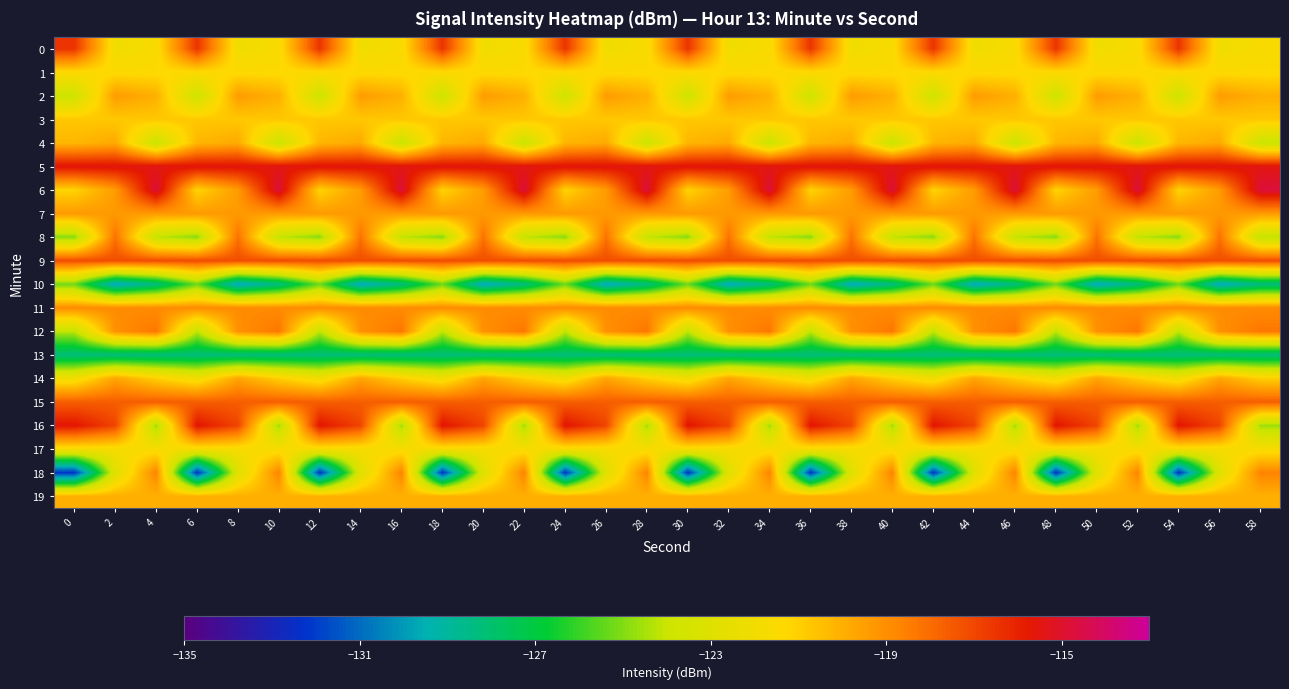

Reading left to right, list all the values displayed in this chart.

0: 0=-116.5	2=-122.0	4=-121.7	6=-116.5	8=-122.0	10=-121.7	12=-116.5	14=-122.0	16=-121.7	18=-116.5	20=-122.0	22=-121.7	24=-116.5	26=-122.0	28=-121.7	30=-116.5	32=-122.0	34=-121.7	36=-116.5	38=-122.0	40=-121.7	42=-116.5	44=-122.0	46=-121.7	48=-116.5	50=-122.0	52=-121.7	54=-116.5	56=-122.0	58=-121.7
1: 0=-121.4	2=-121.4	4=-121.4	6=-121.4	8=-121.4	10=-121.4	12=-121.4	14=-121.4	16=-121.4	18=-121.4	20=-121.4	22=-121.4	24=-121.4	26=-121.4	28=-121.4	30=-121.4	32=-121.4	34=-121.4	36=-121.4	38=-121.4	40=-121.4	42=-121.4	44=-121.4	46=-121.4	48=-121.4	50=-121.4	52=-121.4	54=-121.4	56=-121.4	58=-121.4
2: 0=-123.9	2=-119.4	4=-120.0	6=-123.9	8=-119.4	10=-120.0	12=-123.9	14=-119.4	16=-120.0	18=-123.9	20=-119.4	22=-120.0	24=-123.9	26=-119.4	28=-120.0	30=-123.9	32=-119.4	34=-120.0	36=-123.9	38=-119.4	40=-120.0	42=-123.9	44=-119.4	46=-120.0	48=-123.9	50=-119.4	52=-120.0	54=-123.9	56=-119.4	58=-120.0
3: 0=-120.7	2=-120.7	4=-120.7	6=-120.7	8=-120.7	10=-120.7	12=-120.7	14=-120.7	16=-120.7	18=-120.7	20=-120.7	22=-120.7	24=-120.7	26=-120.7	28=-120.7	30=-120.7	32=-120.7	34=-120.7	36=-120.7	38=-120.7	40=-120.7	42=-120.7	44=-120.7	46=-120.7	48=-120.7	50=-120.7	52=-120.7	54=-120.7	56=-120.7	58=-120.7
4: 0=-120.2	2=-119.8	4=-124.0	6=-120.2	8=-119.8	10=-124.0	12=-120.2	14=-119.8	16=-124.0	18=-120.2	20=-119.8	22=-124.0	24=-120.2	26=-119.8	28=-124.0	30=-120.2	32=-119.8	34=-124.0	36=-120.2	38=-119.8	40=-124.0	42=-120.2	44=-119.8	46=-124.0	48=-120.2	50=-119.8	52=-124.0	54=-120.2	56=-119.8	58=-124.0
5: 0=-115.5	2=-115.5	4=-115.5	6=-115.5	8=-115.5	10=-115.5	12=-115.5	14=-115.5	16=-115.5	18=-115.5	20=-115.5	22=-115.5	24=-115.5	26=-115.5	28=-115.5	30=-115.5	32=-115.5	34=-115.5	36=-115.5	38=-115.5	40=-115.5	42=-115.5	44=-115.5	46=-115.5	48=-115.5	50=-115.5	52=-115.5	54=-115.5	56=-115.5	58=-115.5
6: 0=-121.1	2=-119.4	4=-114.7	6=-121.1	8=-119.4	10=-114.7	12=-121.1	14=-119.4	16=-114.7	18=-121.1	20=-119.4	22=-114.7	24=-121.1	26=-119.4	28=-114.7	30=-121.1	32=-119.4	34=-114.7	36=-121.1	38=-119.4	40=-114.7	42=-121.1	44=-119.4	46=-114.7	48=-121.1	50=-119.4	52=-114.7	54=-121.1	56=-119.4	58=-114.7
7: 0=-119.3	2=-119.3	4=-119.3	6=-119.3	8=-119.3	10=-119.3	12=-119.3	14=-119.3	16=-119.3	18=-119.3	20=-119.3	22=-119.3	24=-119.3	26=-119.3	28=-119.3	30=-119.3	32=-119.3	34=-119.3	36=-119.3	38=-119.3	40=-119.3	42=-119.3	44=-119.3	46=-119.3	48=-119.3	50=-119.3	52=-119.3	54=-119.3	56=-119.3	58=-119.3
8: 0=-124.9	2=-118.2	4=-124.1	6=-124.9	8=-118.2	10=-124.1	12=-124.9	14=-118.2	16=-124.1	18=-124.9	20=-118.2	22=-124.1	24=-124.9	26=-118.2	28=-124.1	30=-124.9	32=-118.2	34=-124.1	36=-124.9	38=-118.2	40=-124.1	42=-124.9	44=-118.2	46=-124.1	48=-124.9	50=-118.2	52=-124.1	54=-124.9	56=-118.2	58=-124.1
9: 0=-117.1	2=-117.1	4=-117.1	6=-117.1	8=-117.1	10=-117.1	12=-117.1	14=-117.1	16=-117.1	18=-117.1	20=-117.1	22=-117.1	24=-117.1	26=-117.1	28=-117.1	30=-117.1	32=-117.1	34=-117.1	36=-117.1	38=-117.1	40=-117.1	42=-117.1	44=-117.1	46=-117.1	48=-117.1	50=-117.1	52=-117.1	54=-117.1	56=-117.1	58=-117.1
10: 0=-125.2	2=-129.8	4=-128.3	6=-125.2	8=-129.8	10=-128.3	12=-125.2	14=-129.8	16=-128.3	18=-125.2	20=-129.8	22=-128.3	24=-125.2	26=-129.8	28=-128.3	30=-125.2	32=-129.8	34=-128.3	36=-125.2	38=-129.8	40=-128.3	42=-125.2	44=-129.8	46=-128.3	48=-125.2	50=-129.8	52=-128.3	54=-125.2	56=-129.8	58=-128.3
11: 0=-118.9	2=-118.9	4=-118.9	6=-118.9	8=-118.9	10=-118.9	12=-118.9	14=-118.9	16=-118.9	18=-118.9	20=-118.9	22=-118.9	24=-118.9	26=-118.9	28=-118.9	30=-118.9	32=-118.9	34=-118.9	36=-118.9	38=-118.9	40=-118.9	42=-118.9	44=-118.9	46=-118.9	48=-118.9	50=-118.9	52=-118.9	54=-118.9	56=-118.9	58=-118.9
12: 0=-124.1	2=-119.0	4=-118.3	6=-124.1	8=-119.0	10=-118.3	12=-124.1	14=-119.0	16=-118.3	18=-124.1	20=-119.0	22=-118.3	24=-124.1	26=-119.0	28=-118.3	30=-124.1	32=-119.0	34=-118.3	36=-124.1	38=-119.0	40=-118.3	42=-124.1	44=-119.0	46=-118.3	48=-124.1	50=-119.0	52=-118.3	54=-124.1	56=-119.0	58=-118.3
13: 0=-128.3	2=-128.3	4=-128.3	6=-128.3	8=-128.3	10=-128.3	12=-128.3	14=-128.3	16=-128.3	18=-128.3	20=-128.3	22=-128.3	24=-128.3	26=-128.3	28=-128.3	30=-128.3	32=-128.3	34=-128.3	36=-128.3	38=-128.3	40=-128.3	42=-128.3	44=-128.3	46=-128.3	48=-128.3	50=-128.3	52=-128.3	54=-128.3	56=-128.3	58=-128.3
14: 0=-122.0	2=-119.7	4=-121.0	6=-122.0	8=-119.7	10=-121.0	12=-122.0	14=-119.7	16=-121.0	18=-122.0	20=-119.7	22=-121.0	24=-122.0	26=-119.7	28=-121.0	30=-122.0	32=-119.7	34=-121.0	36=-122.0	38=-119.7	40=-121.0	42=-122.0	44=-119.7	46=-121.0	48=-122.0	50=-119.7	52=-121.0	54=-122.0	56=-119.7	58=-121.0
15: 0=-117.6	2=-117.6	4=-117.6	6=-117.6	8=-117.6	10=-117.6	12=-117.6	14=-117.6	16=-117.6	18=-117.6	20=-117.6	22=-117.6	24=-117.6	26=-117.6	28=-117.6	30=-117.6	32=-117.6	34=-117.6	36=-117.6	38=-117.6	40=-117.6	42=-117.6	44=-117.6	46=-117.6	48=-117.6	50=-117.6	52=-117.6	54=-117.6	56=-117.6	58=-117.6
16: 0=-115.6	2=-117.0	4=-124.6	6=-115.6	8=-117.0	10=-124.6	12=-115.6	14=-117.0	16=-124.6	18=-115.6	20=-117.0	22=-124.6	24=-115.6	26=-117.0	28=-124.6	30=-115.6	32=-117.0	34=-124.6	36=-115.6	38=-117.0	40=-124.6	42=-115.6	44=-117.0	46=-124.6	48=-115.6	50=-117.0	52=-124.6	54=-115.6	56=-117.0	58=-124.6
17: 0=-121.7	2=-121.7	4=-121.7	6=-121.7	8=-121.7	10=-121.7	12=-121.7	14=-121.7	16=-121.7	18=-121.7	20=-121.7	22=-121.7	24=-121.7	26=-121.7	28=-121.7	30=-121.7	32=-121.7	34=-121.7	36=-121.7	38=-121.7	40=-121.7	42=-121.7	44=-121.7	46=-121.7	48=-121.7	50=-121.7	52=-121.7	54=-121.7	56=-121.7	58=-121.7
18: 0=-132.2	2=-123.0	4=-118.7	6=-132.2	8=-123.0	10=-118.7	12=-132.2	14=-123.0	16=-118.7	18=-132.2	20=-123.0	22=-118.7	24=-132.2	26=-123.0	28=-118.7	30=-132.2	32=-123.0	34=-118.7	36=-132.2	38=-123.0	40=-118.7	42=-132.2	44=-123.0	46=-118.7	48=-132.2	50=-123.0	52=-118.7	54=-132.2	56=-123.0	58=-118.7
19: 0=-120.0	2=-120.0	4=-120.0	6=-120.0	8=-120.0	10=-120.0	12=-120.0	14=-120.0	16=-120.0	18=-120.0	20=-120.0	22=-120.0	24=-120.0	26=-120.0	28=-120.0	30=-120.0	32=-120.0	34=-120.0	36=-120.0	38=-120.0	40=-120.0	42=-120.0	44=-120.0	46=-120.0	48=-120.0	50=-120.0	52=-120.0	54=-120.0	56=-120.0	58=-120.0